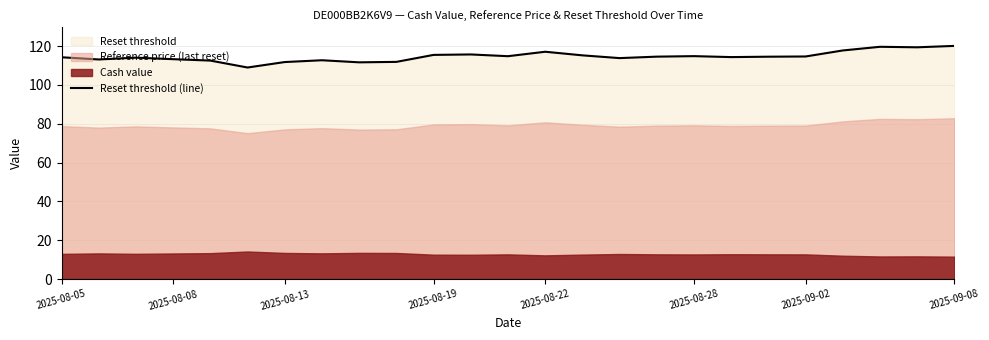

Is it true that Reset threshold (line) equals 120.1 at 2025-09-08?

True